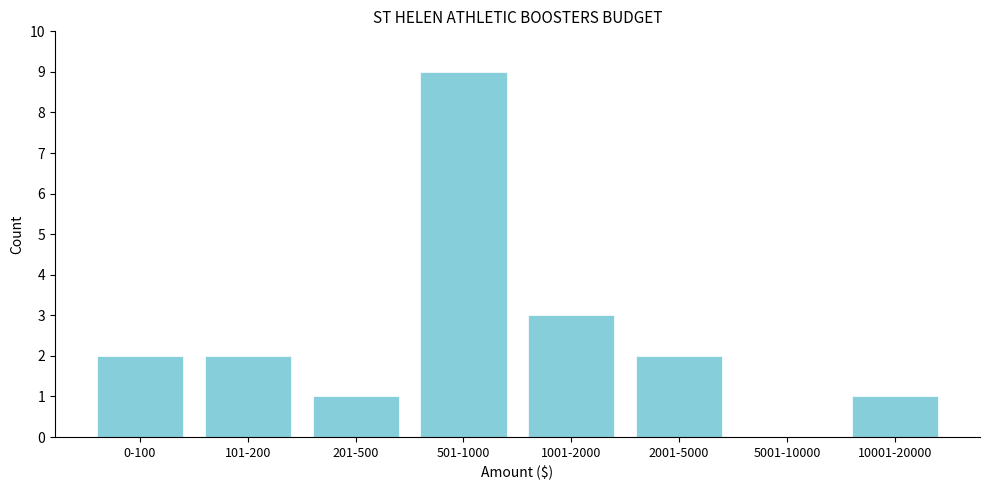

Reading left to right, transcribe all the data shown in this chart.

0-100=2	101-200=2	201-500=1	501-1000=9	1001-2000=3	2001-5000=2	5001-10000=0	10001-20000=1